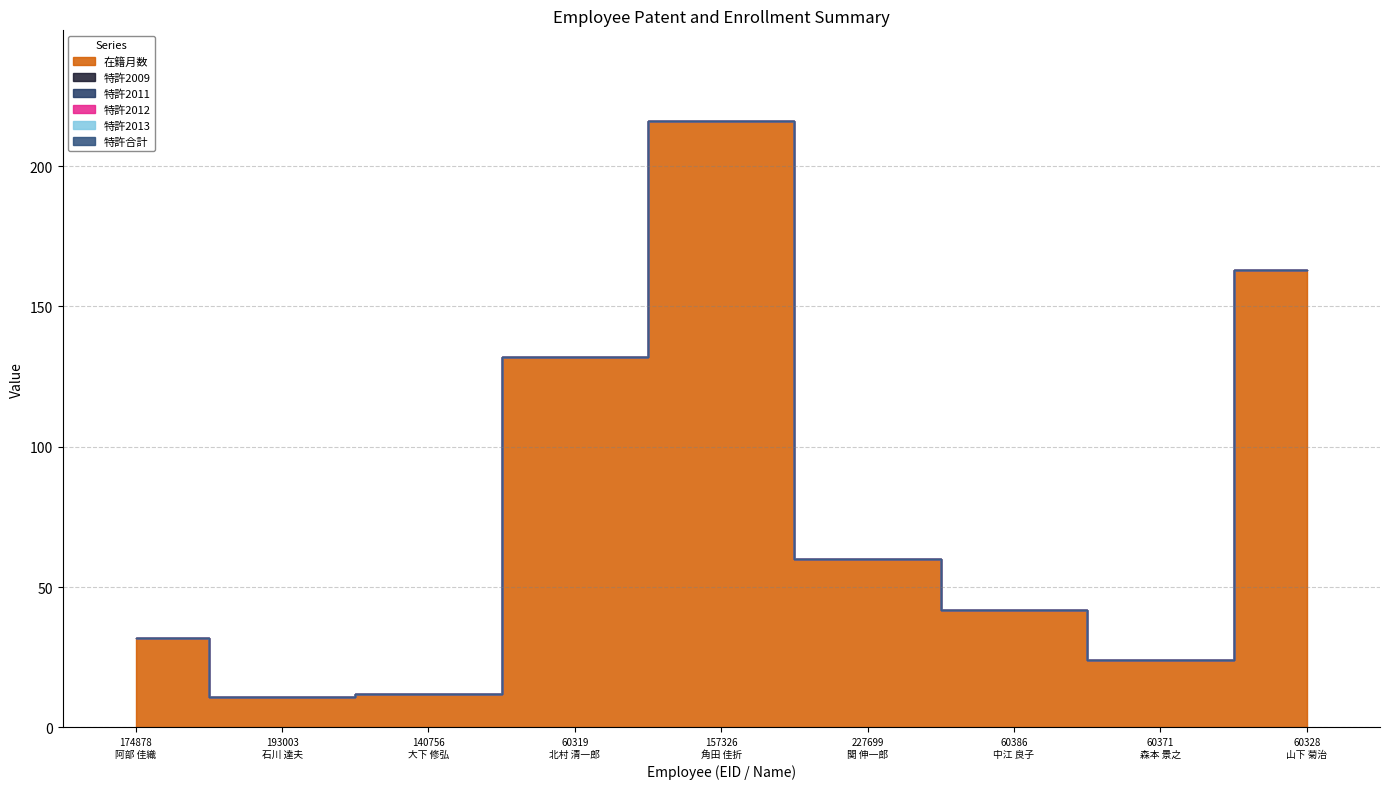

Which series changed the most between 157326
角田 佳折 and 60386
中江 良子?

在籍月数